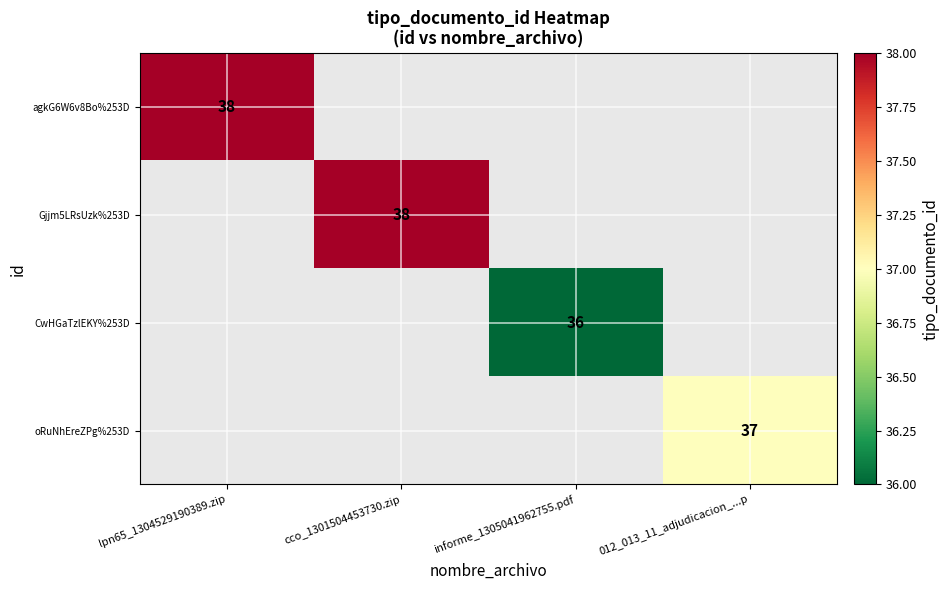

The value of Gjjm5LRsUzk%253D at cco_1301504453730.zip is 38. True or false?

True